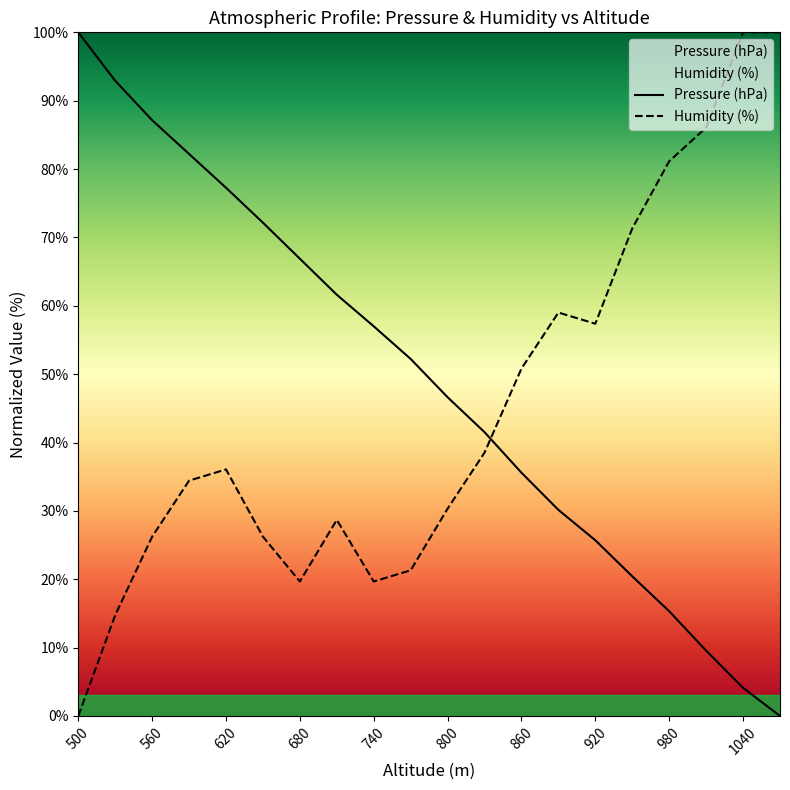

What is the maximum value shown in the chart?

100.0